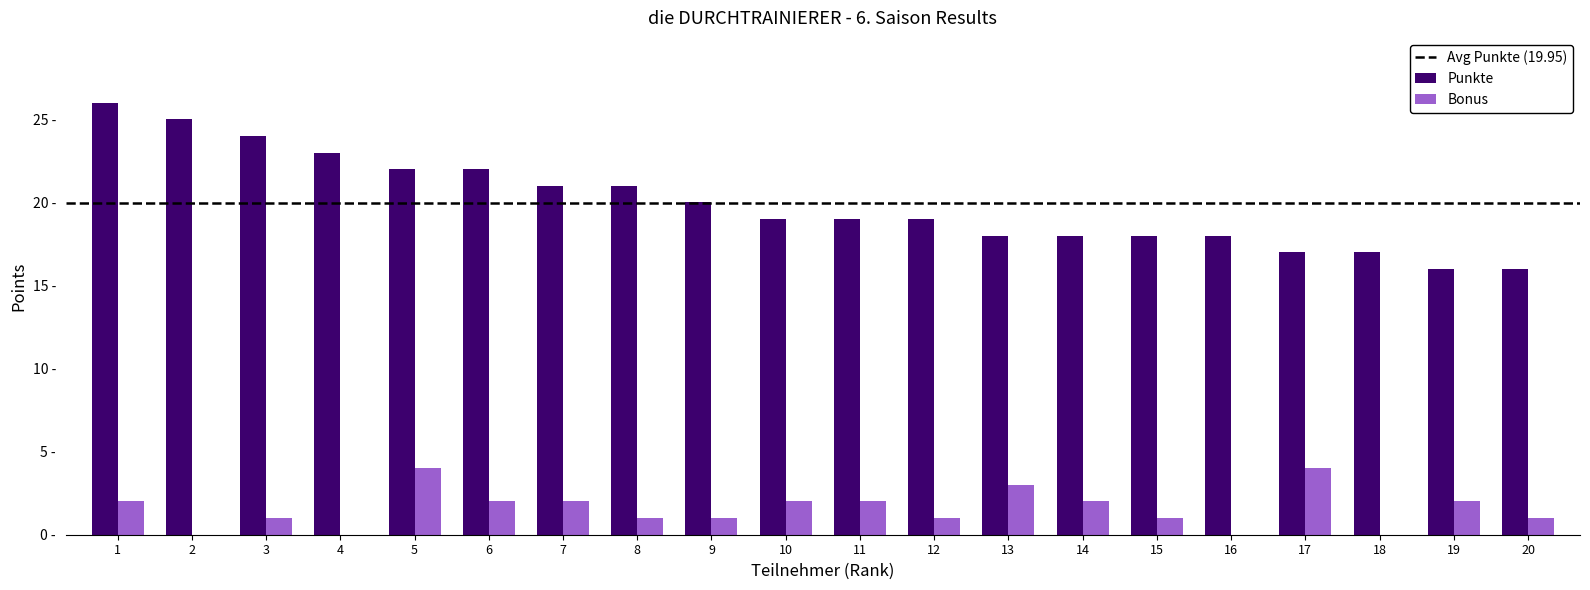

Which series has the largest range (max minus min)?

Punkte